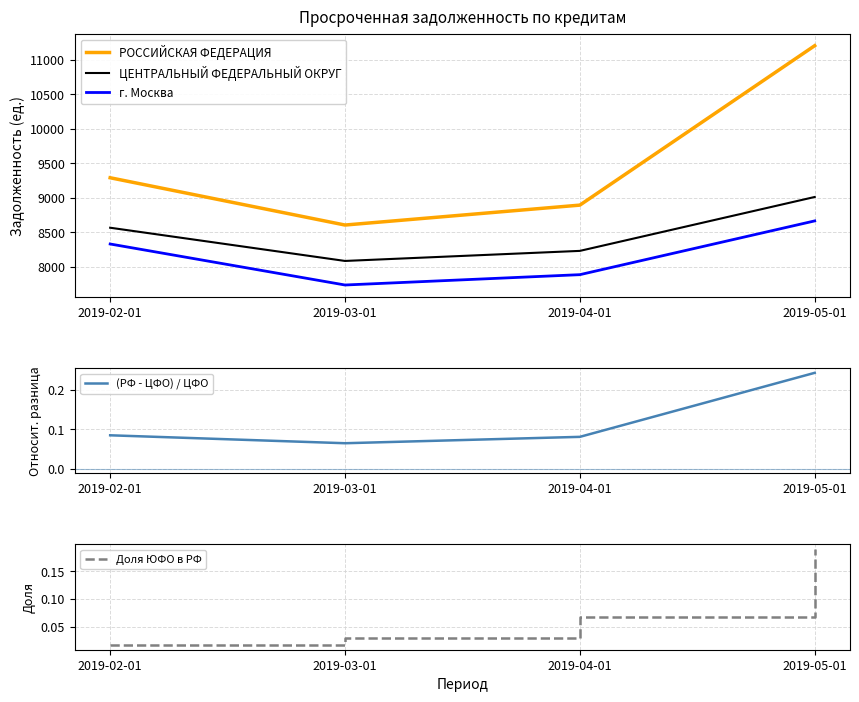

The г. Москва series shows 8328.0 at 2019-02-01. True or false?

True